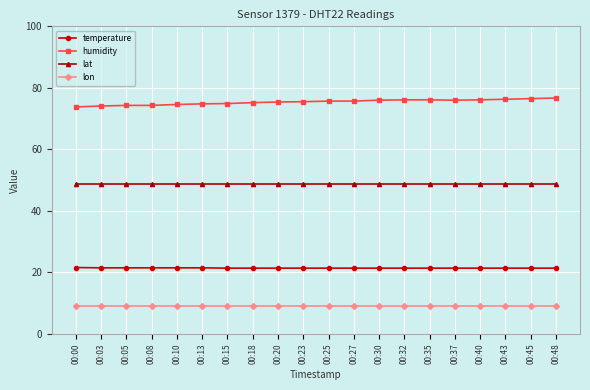

True or false: lat and lon cross at least once.

False